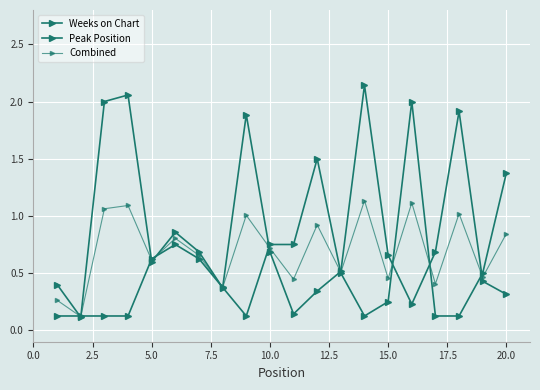

Does the chart have visible grid lines?

Yes